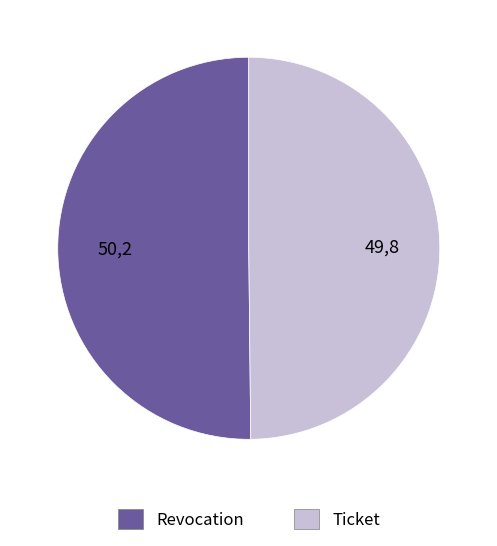

How many slices are in this pie chart?

2